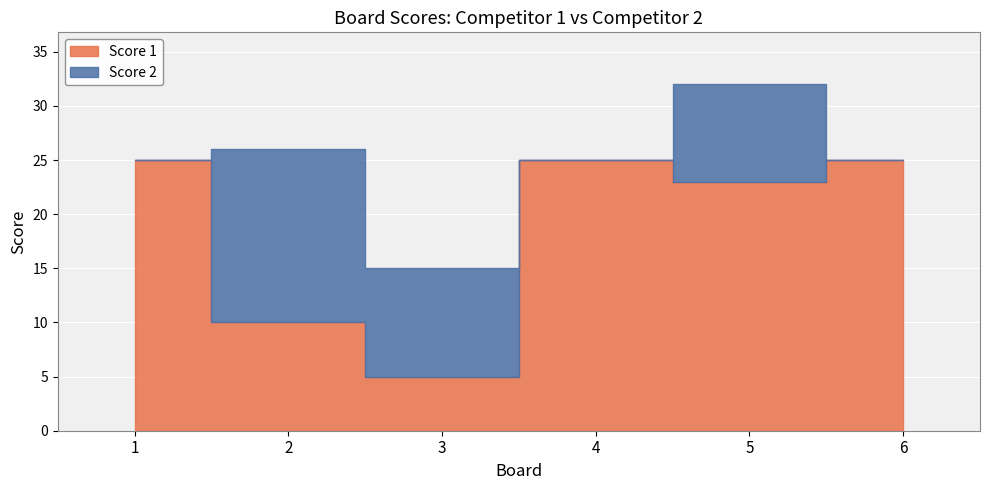

Which series has the widest spread of values?

Score 1